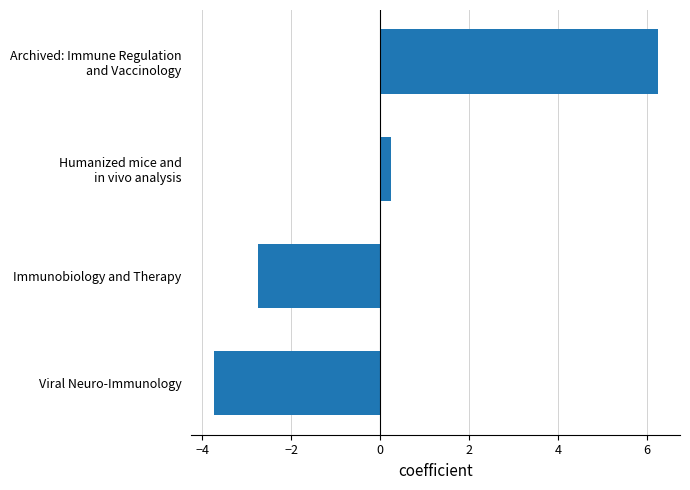

Which label corresponds to the smallest value in the chart?

Viral Neuro-Immunology